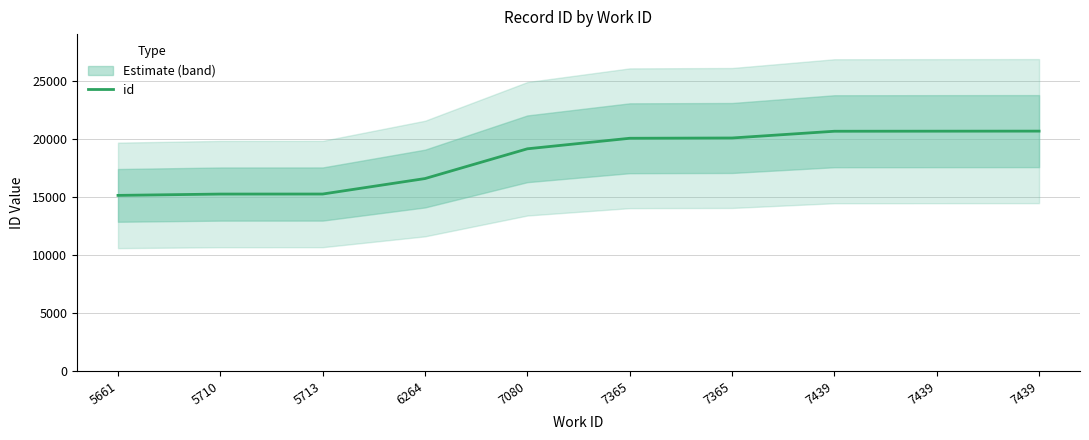

What is the approximate value at 7439?

20641